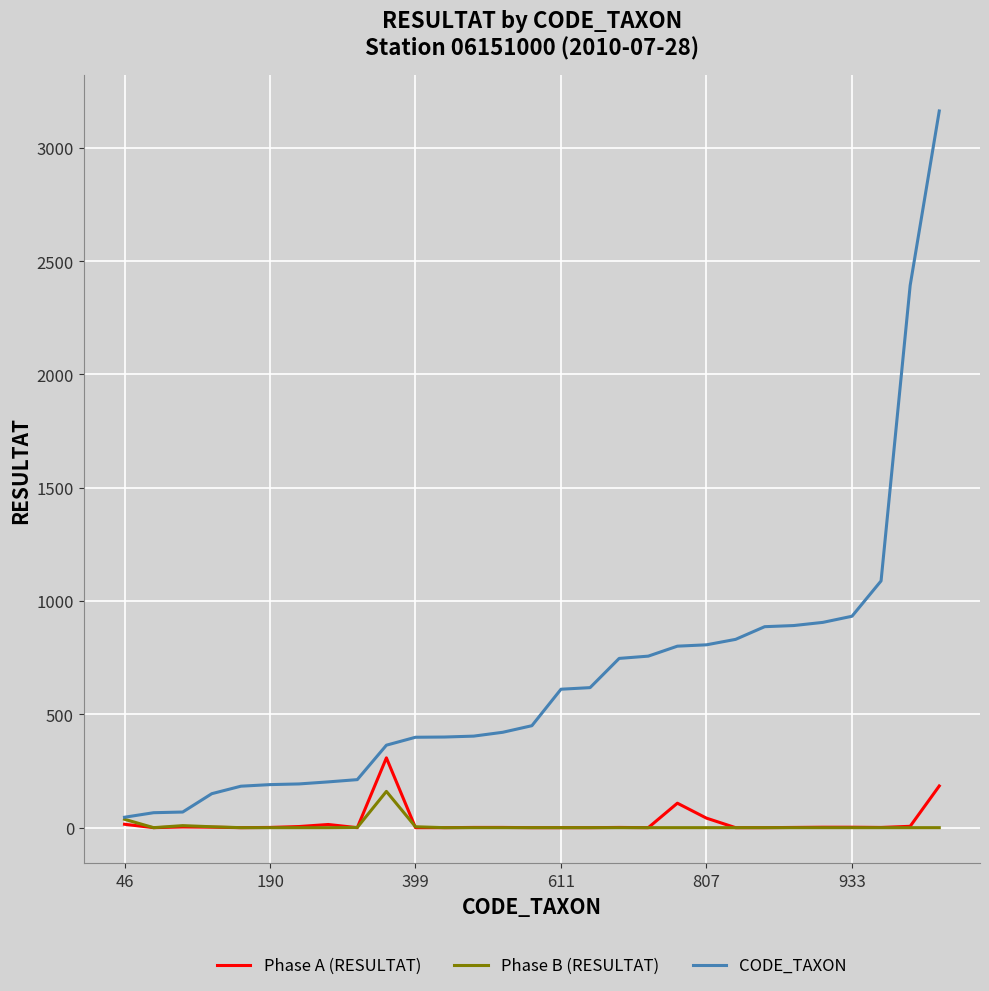

What are all the series names shown in the legend?

Phase A (RESULTAT), Phase B (RESULTAT), CODE_TAXON